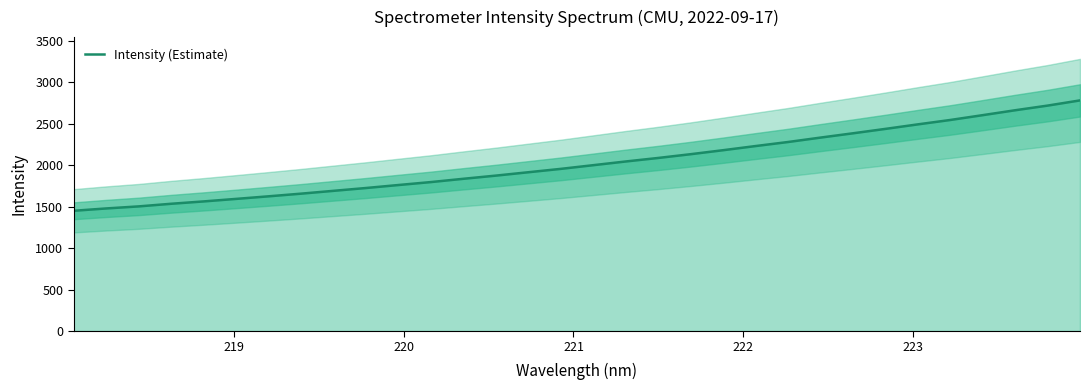

What is the maximum value for Intensity (Estimate)?

2782.9